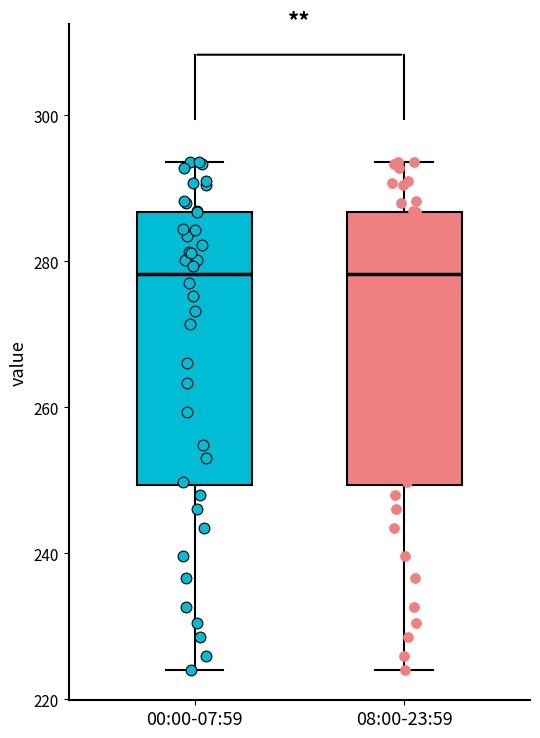

Where is the upper edge of the box for 08:00-23:59 on the y-axis? The values are not printed on the chart, so give them approximately, as read against the axis.

286